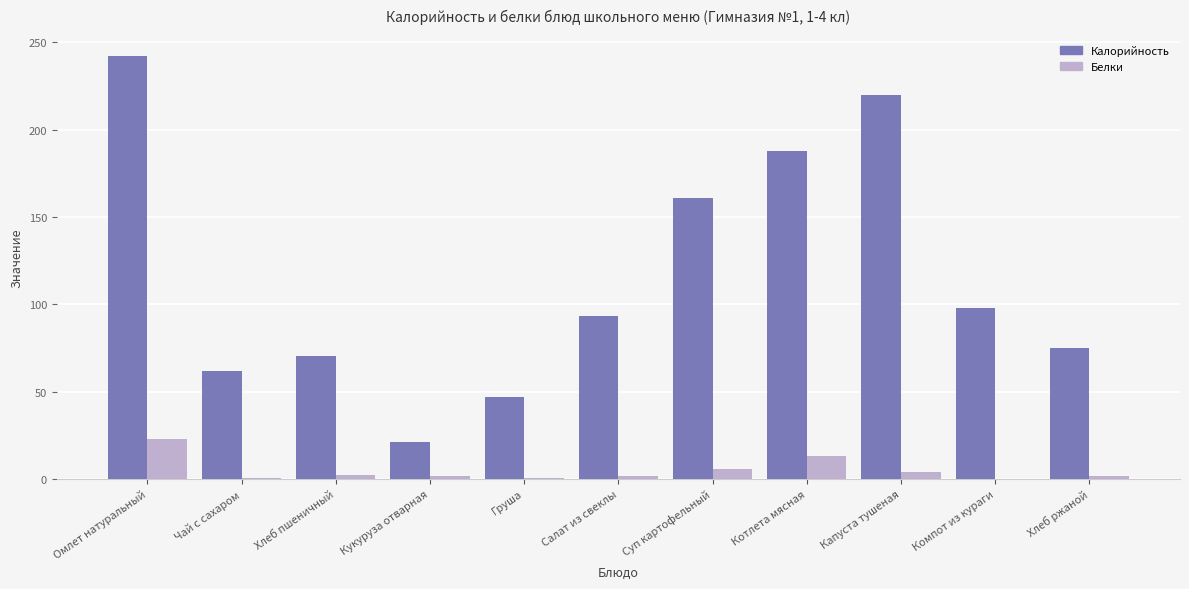

At which label does Калорийность first exceed 93?

Омлет натуральный